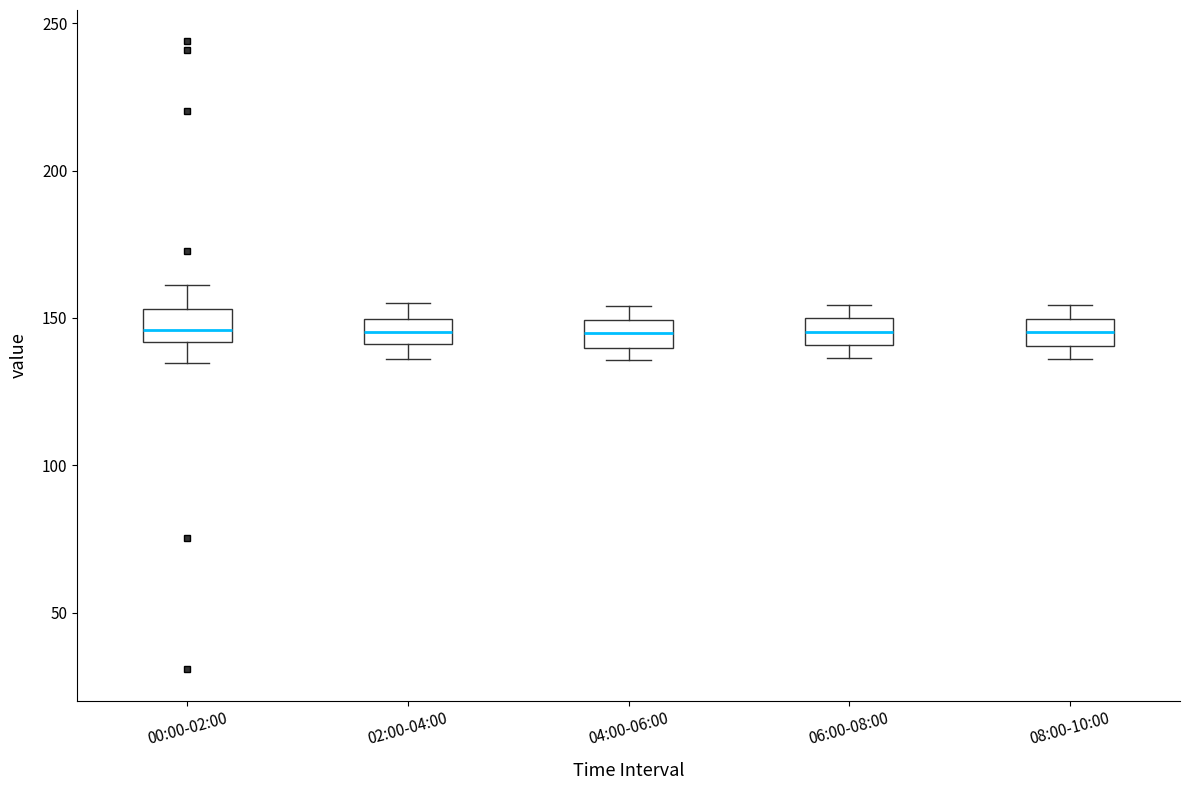

Where is the lower edge of the box for 06:00-08:00 on the y-axis? The values are not printed on the chart, so give them approximately, as read against the axis.

140